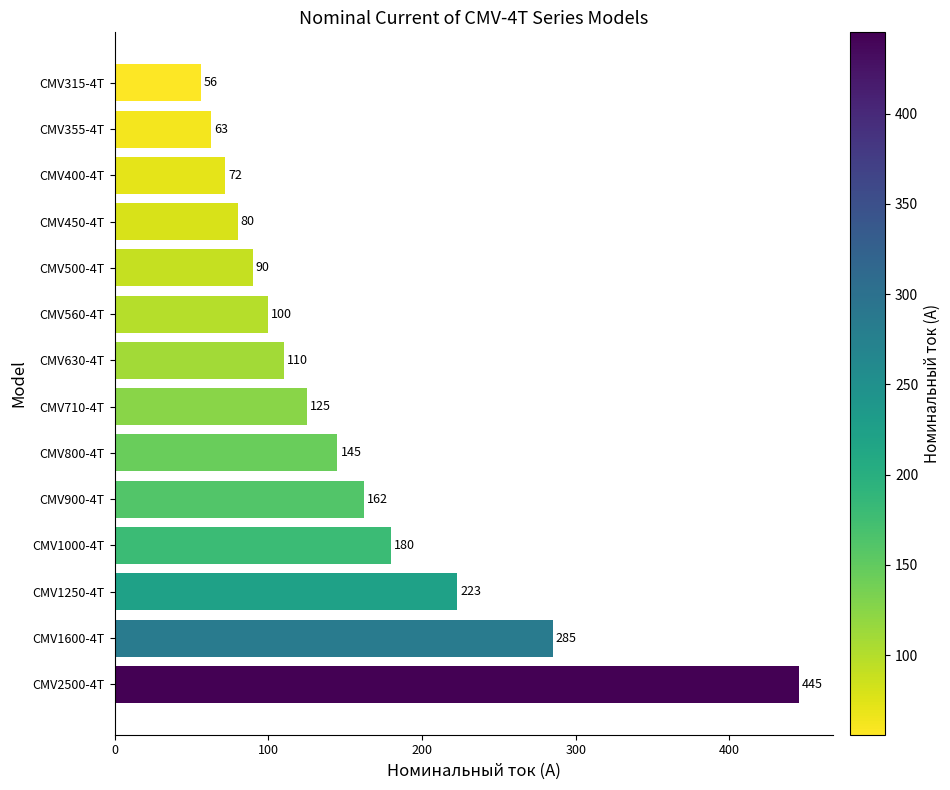

Is it true that the value at CMV400-4T is 72?

True